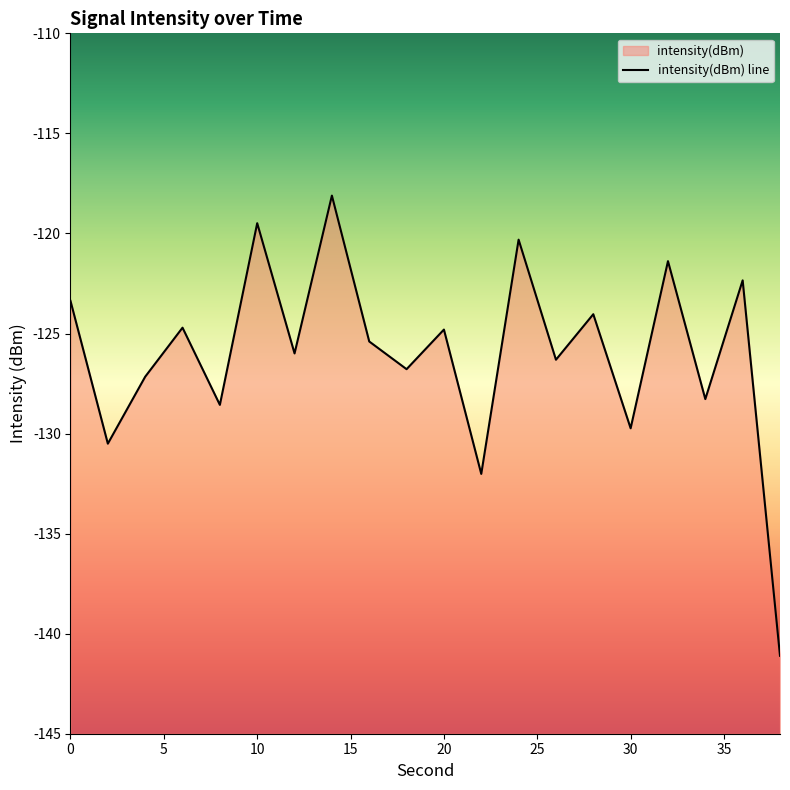

How many lines are shown in the chart?

1